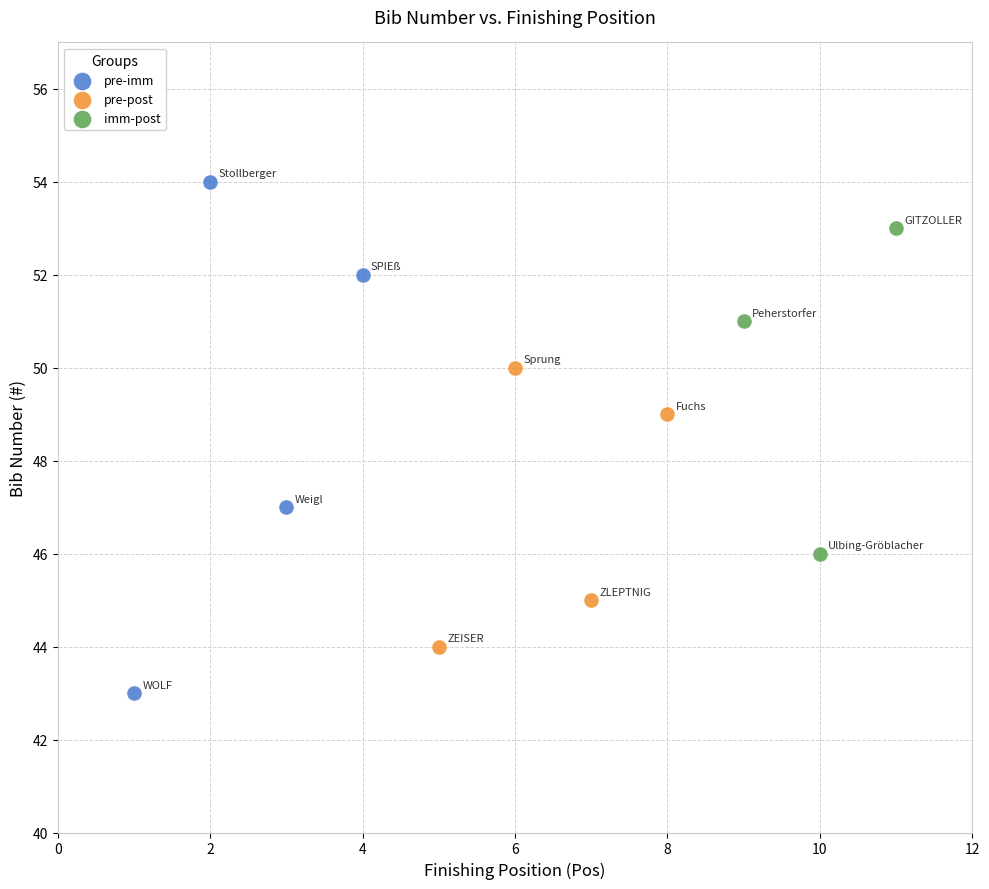

Which series has the largest Y range (max minus min)?

pre-imm